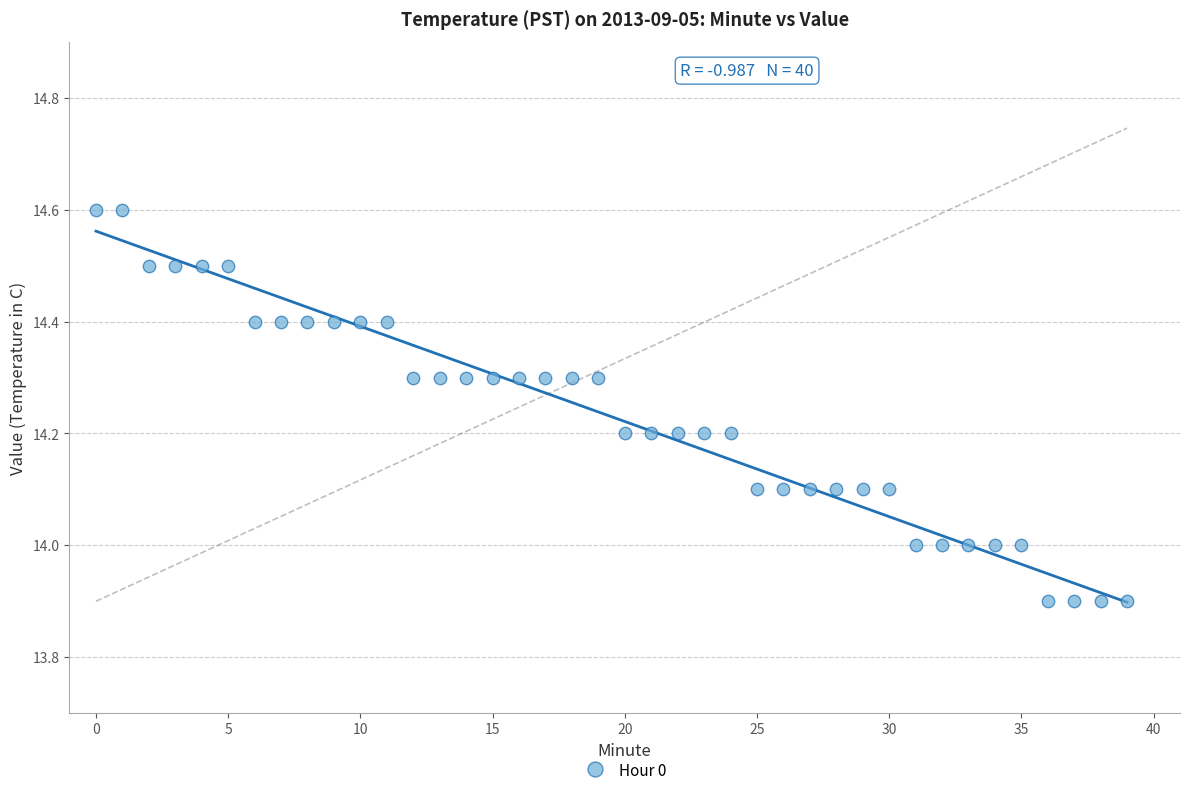

What is the range of Y values (max minus min)?

0.7